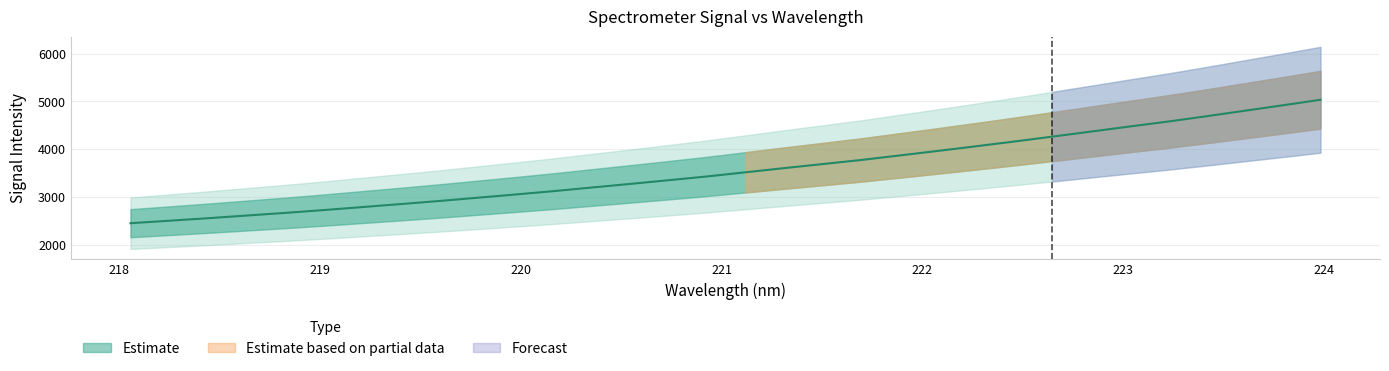

Which label corresponds to the smallest value in the chart?

218.0596